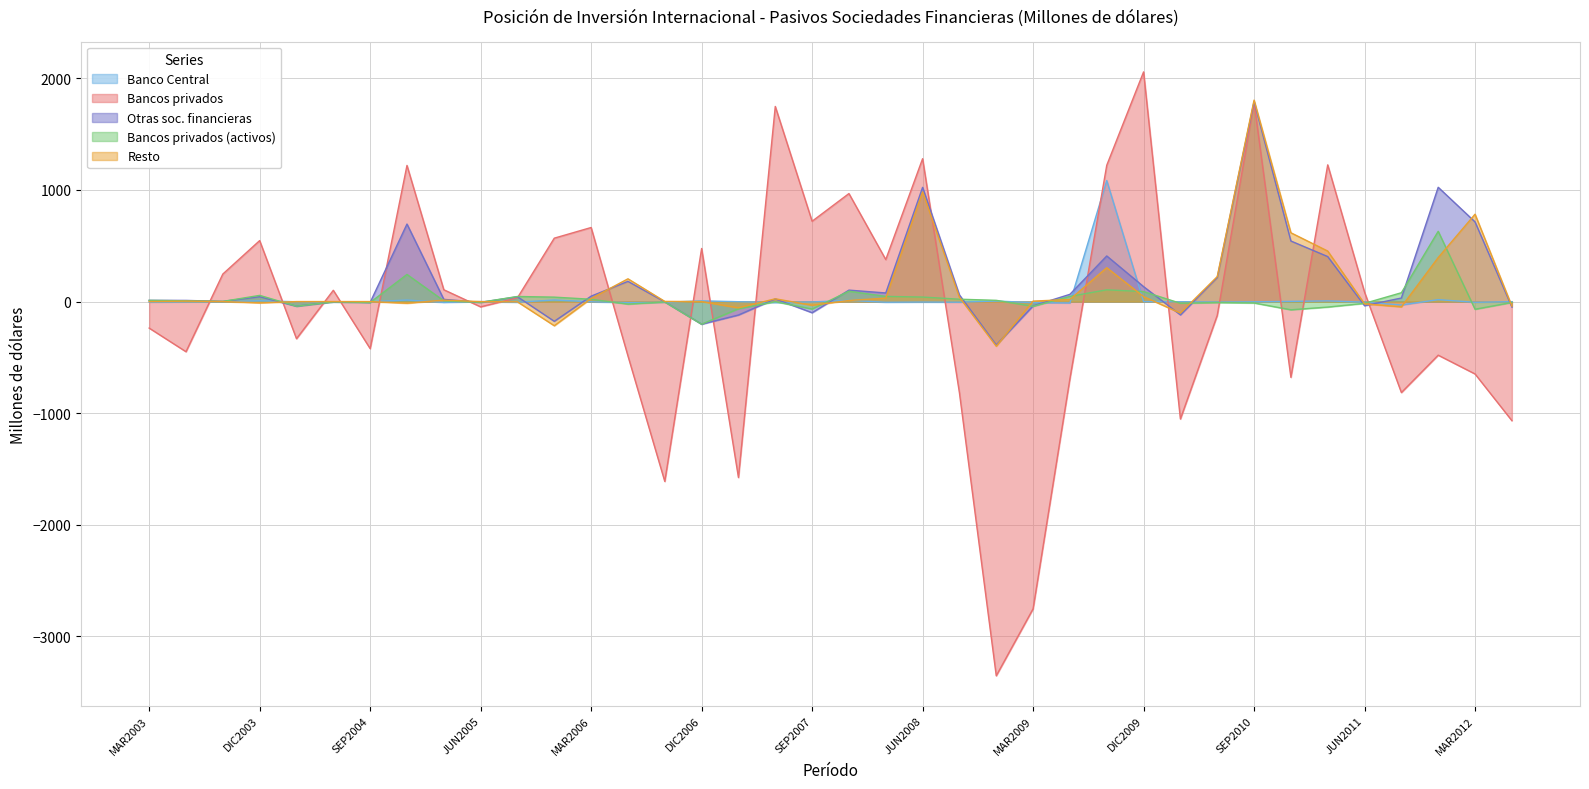

What are all the series names shown in the legend?

Banco Central, Bancos privados, Otras soc. financieras, Bancos privados (activos), Resto